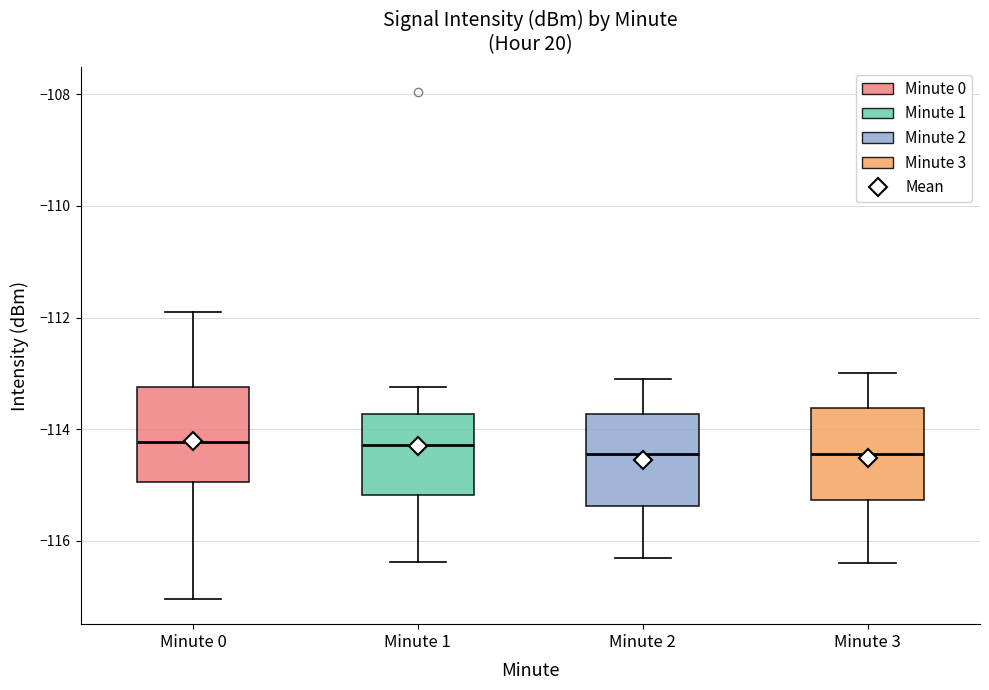

Reading left to right, read every box against the y-axis: the position of its median line, the range the box covers, and the ends of its whiskers. The values are not printed on the chart, so give them approximately, as read against the axis.

Minute 0: median -114.2, box -115.0 to -113.2, whiskers -117.0 to -111.8
Minute 1: median -114.2, box -115.2 to -113.8, whiskers -116.4 to -113.2
Minute 2: median -114.4, box -115.4 to -113.8, whiskers -116.2 to -113.0
Minute 3: median -114.4, box -115.2 to -113.6, whiskers -116.4 to -113.0